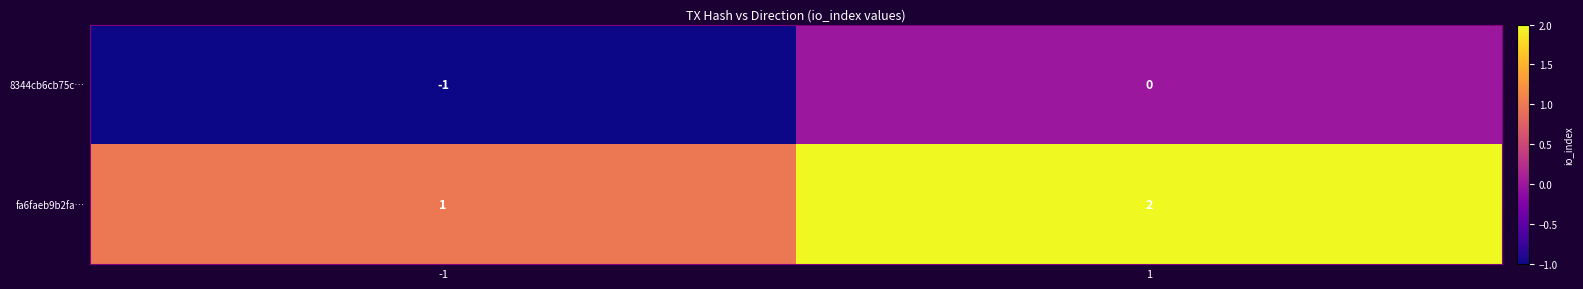

What is the sum of the fa6faeb9b2fa… values at -1 and 1?

3